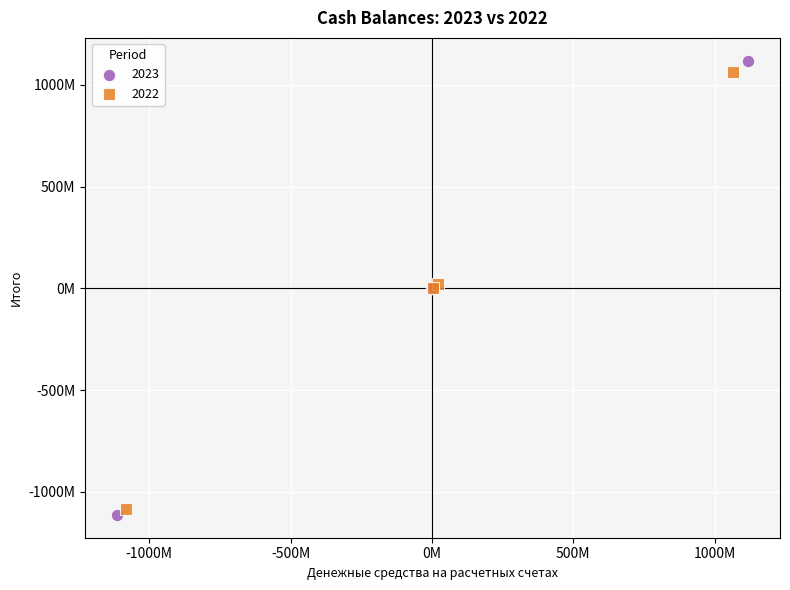

What are all the series names shown in the legend?

2023, 2022